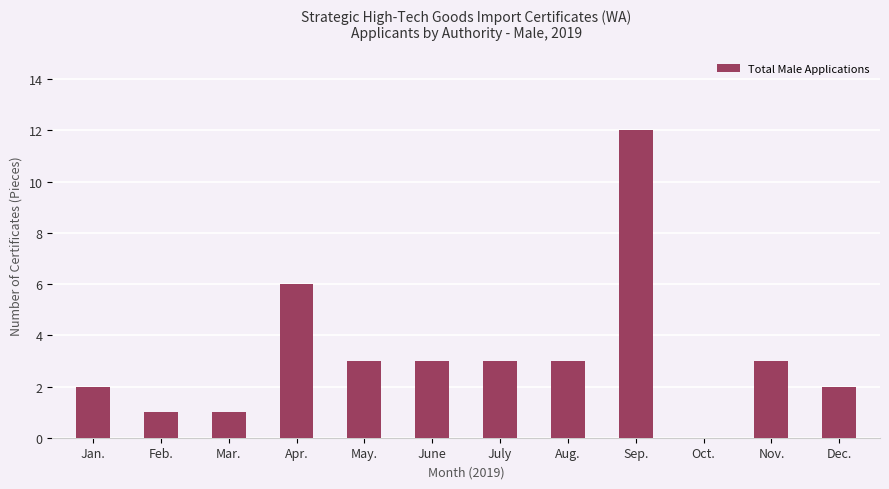

Is it true that the value at Mar. is 0?

False